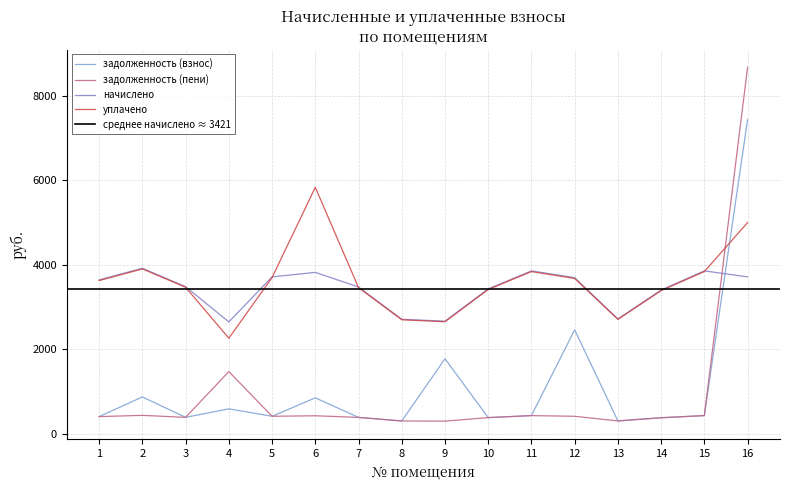

Reading left to right, extract all data points from this chart.

задолженность (взнос): 404.7	870.5	386.9	588.3	412.6	848.8	385.9	301.0	1774.3	381.0	428.4	2460.4	302.0	378.0	428.4	7438.8
задолженность (пени): 404.7	434.3	386.9	1470.7	412.6	424.4	385.9	301.0	297.2	381.0	428.4	412.1	302.0	378.0	428.4	8676.5
начислено: 3642.0	3917.4	3482.1	2647.2	3713.1	3819.7	3473.3	2709.4	2664.9	3428.8	3855.2	3695.3	2718.2	3402.2	3855.2	3713.1
уплачено: 3626.4	3901.7	3467.2	2260.6	3697.2	5833.8	3458.4	2697.8	2650.9	3414.2	3838.8	3675.9	2706.6	3387.6	3838.8	5000.0